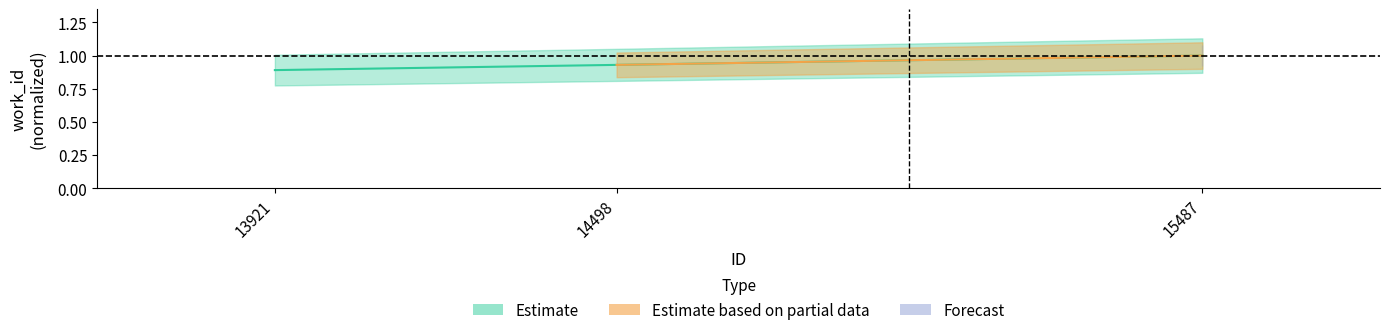

At which label is the value closest to 0?

13921